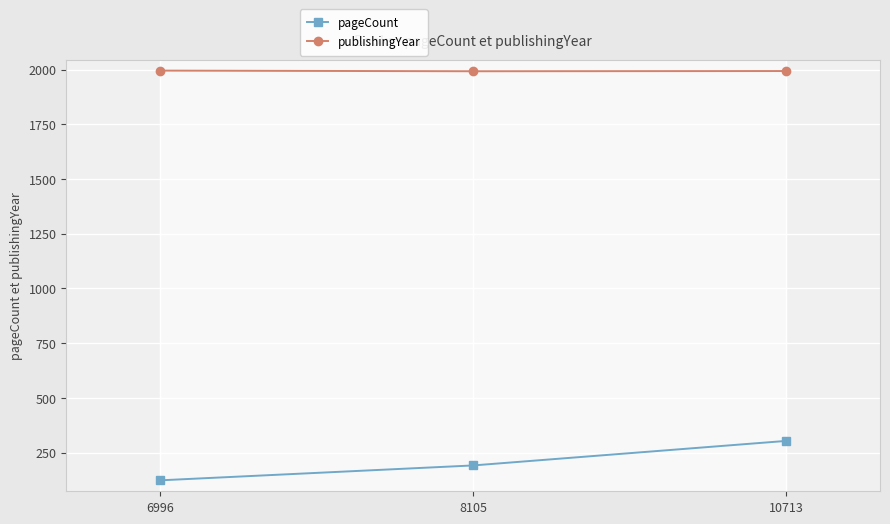

Which series has the largest range (max minus min)?

pageCount